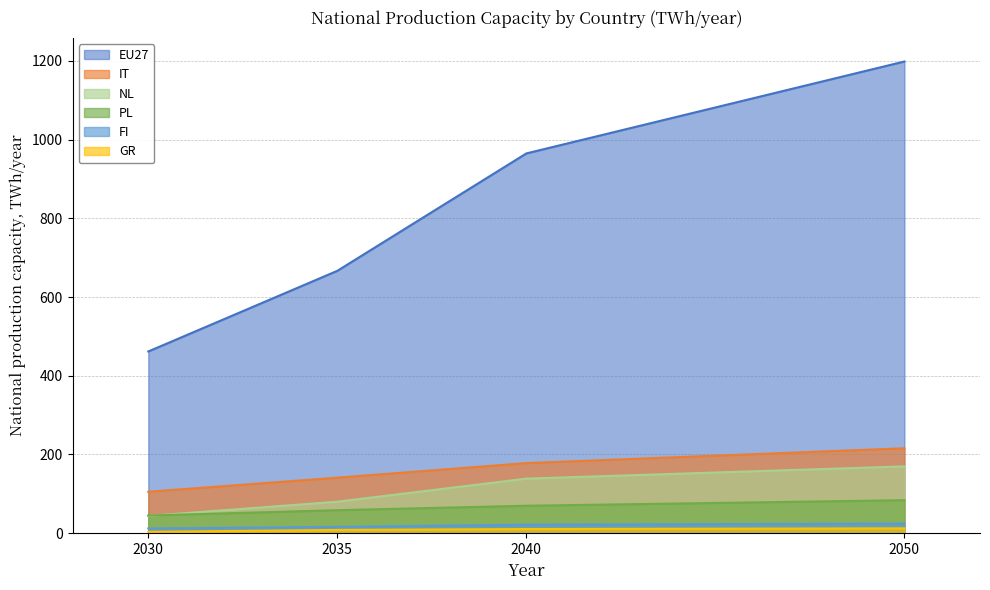

What is the lowest value of the IT series?

105.3